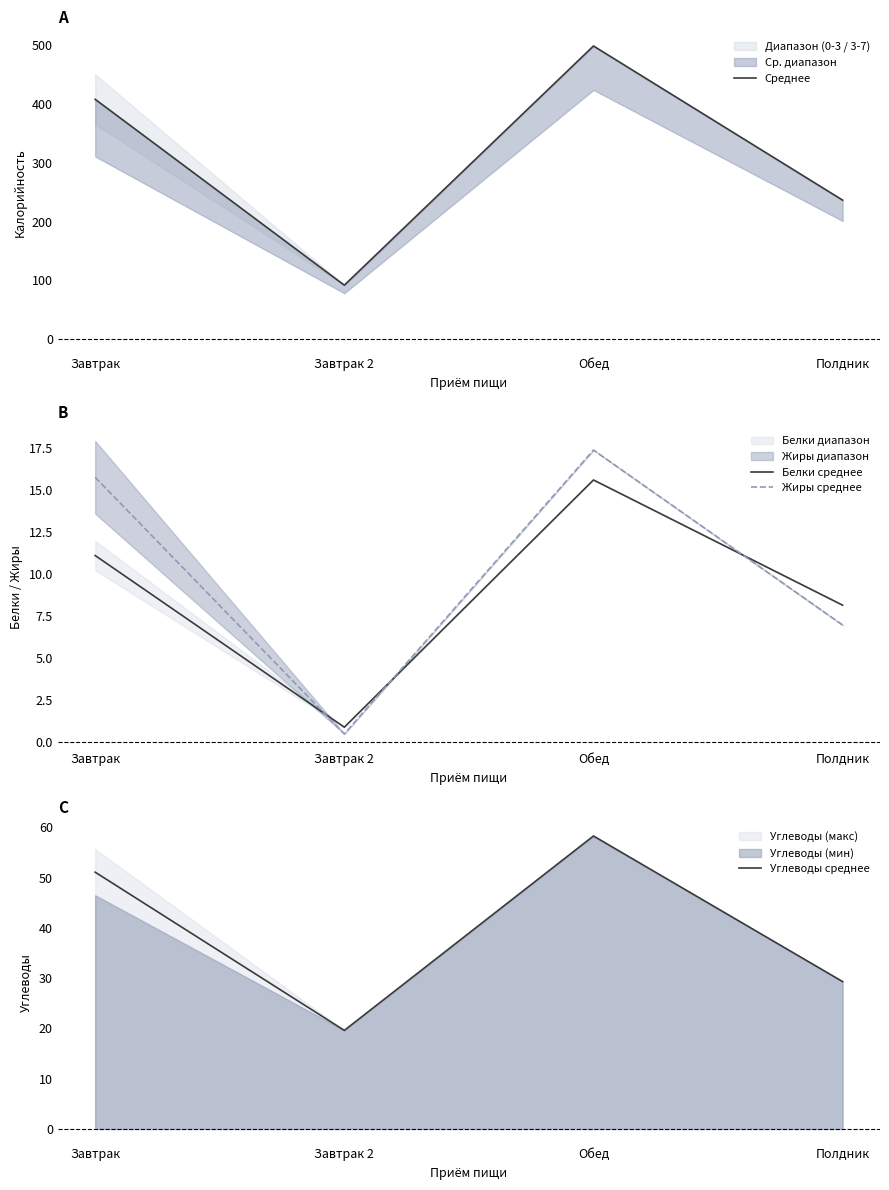

Where does the Среднее series first go above 408?

Завтрак